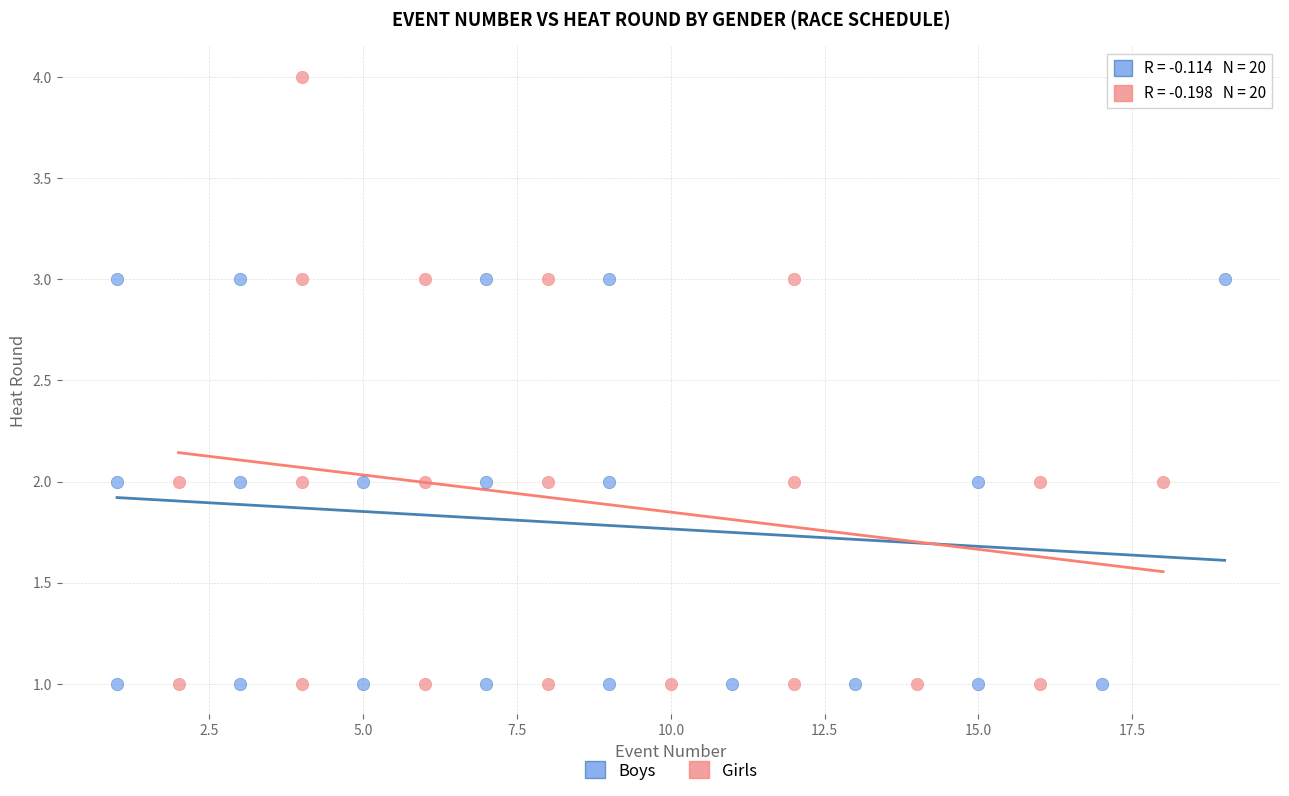

Which series contains the highest Y value?

Girls